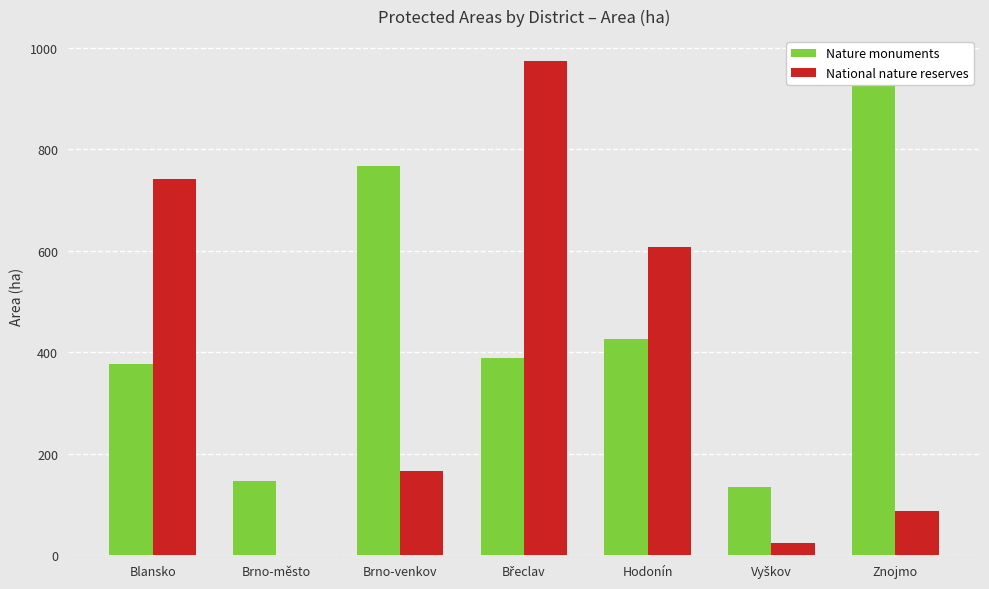

Is the value of Nature monuments at Blansko greater than the value of National nature reserves at Brno-město?

Yes